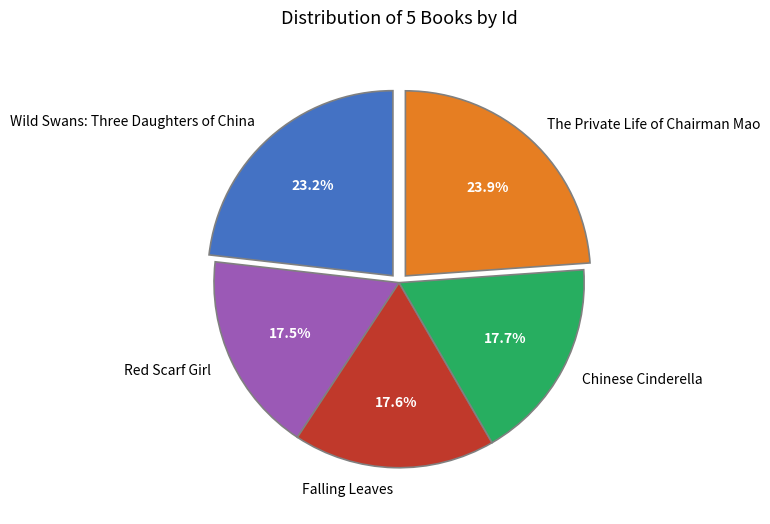

What portion of the pie excludes Wild Swans: Three Daughters of China?

76.8%